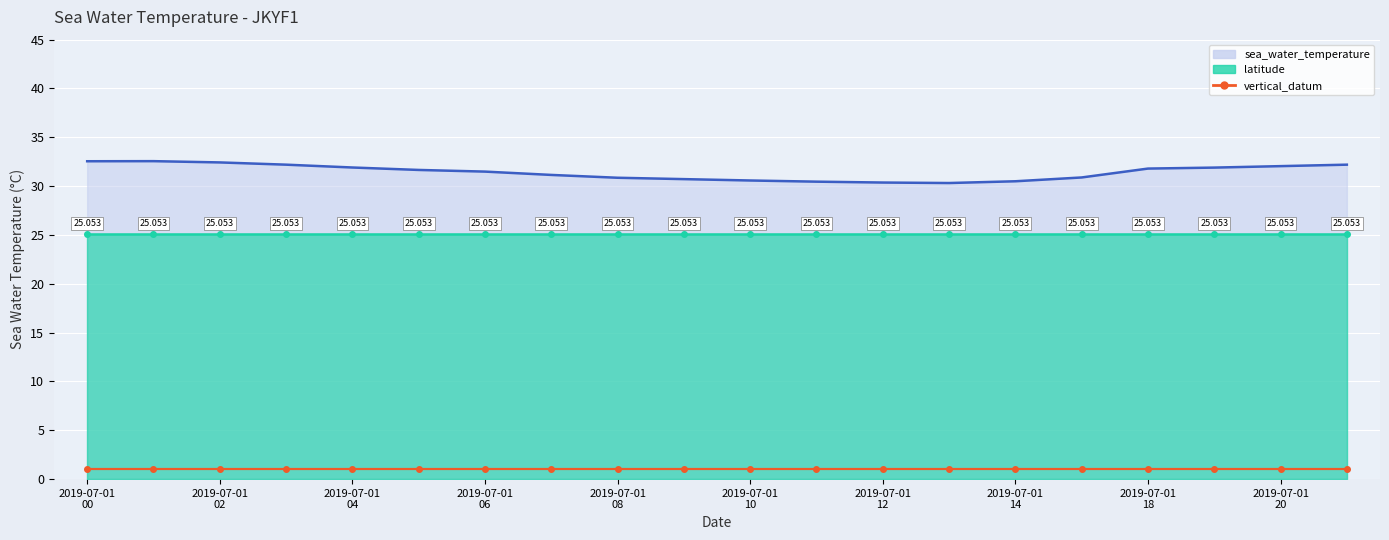

True or false: vertical_datum and sea_water_temperature intersect in this chart.

False